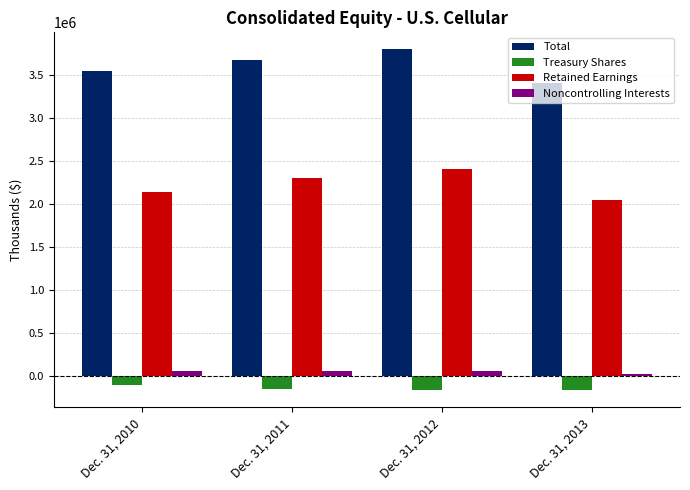

What is the value of the Total bar at the 2nd from the left?

3675917